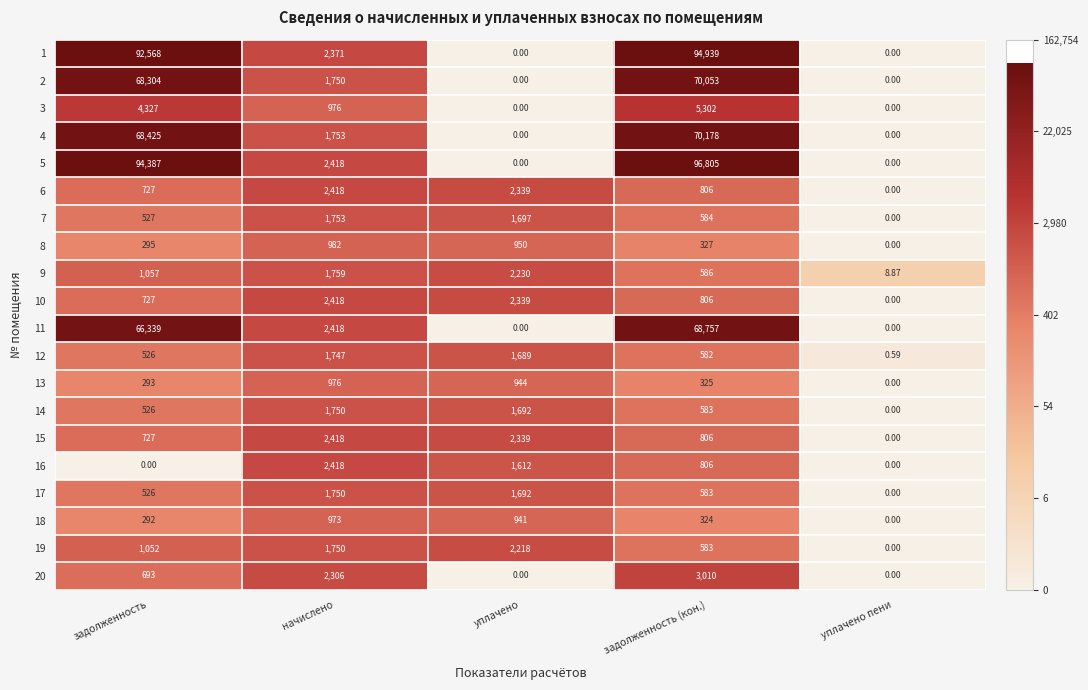

Rank the categories by 18 value from lowest to highest.

уплачено пени, задолженность, задолженность (кон.), уплачено, начислено